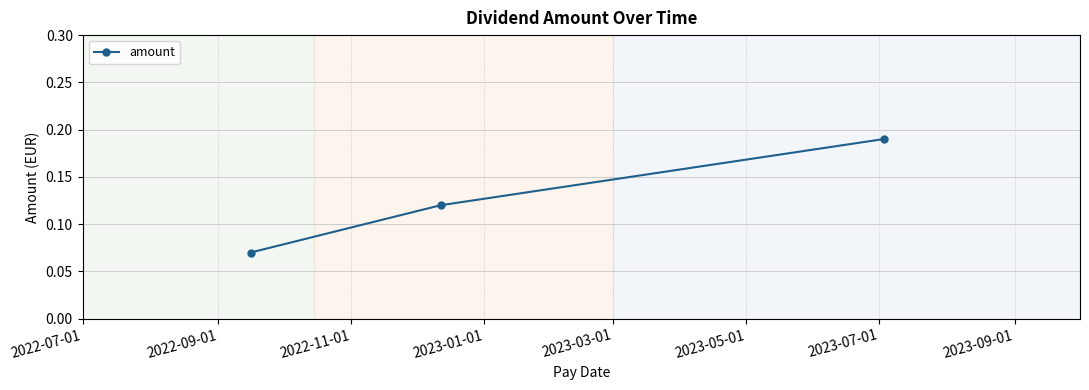

What is the sum of all values?

0.4